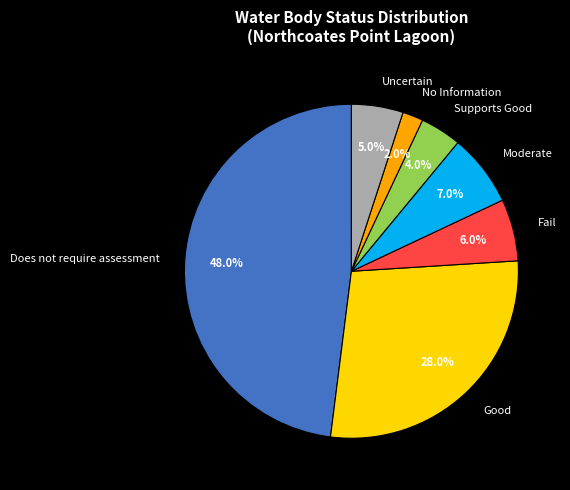

To the nearest percent, what is the average slice percentage?

14%